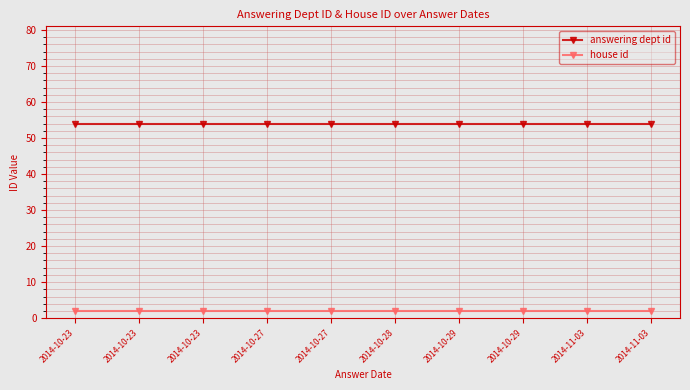

Reading left to right, list all the values displayed in this chart.

answering dept id: 54	54	54	54	54	54	54	54	54	54
house id: 2	2	2	2	2	2	2	2	2	2